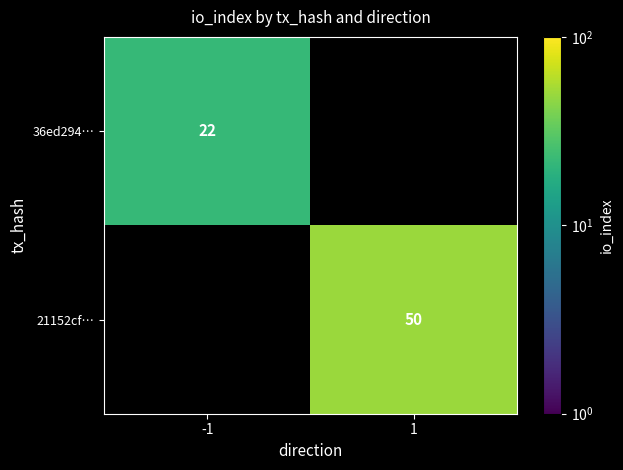

At how many categories does at least one series exceed 44?

1